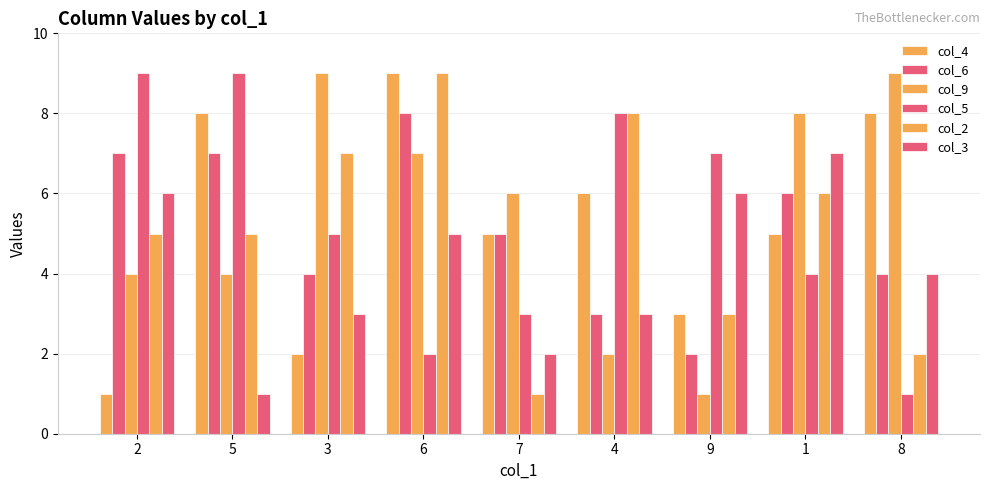

Rank the categories by col_9 value from highest to lowest.

3, 8, 1, 6, 7, 2, 5, 4, 9